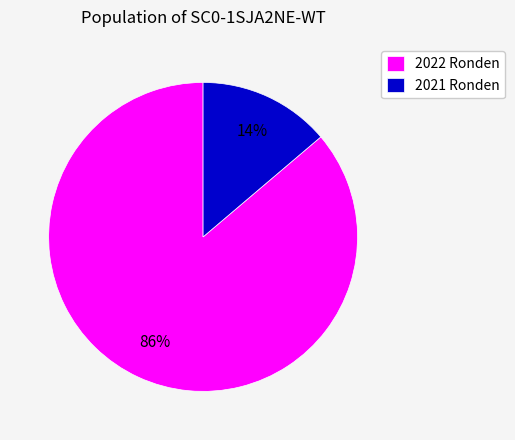

Rank the categories by value from highest to lowest.

2022 Ronden, 2021 Ronden